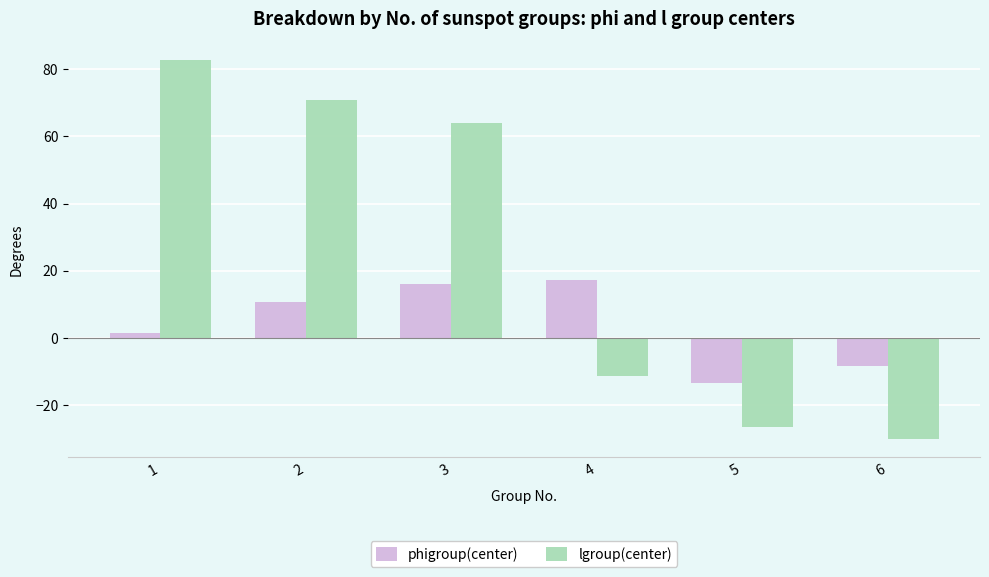

What is the difference between the maximum and minimum values in the phigroup(center) series?

30.8